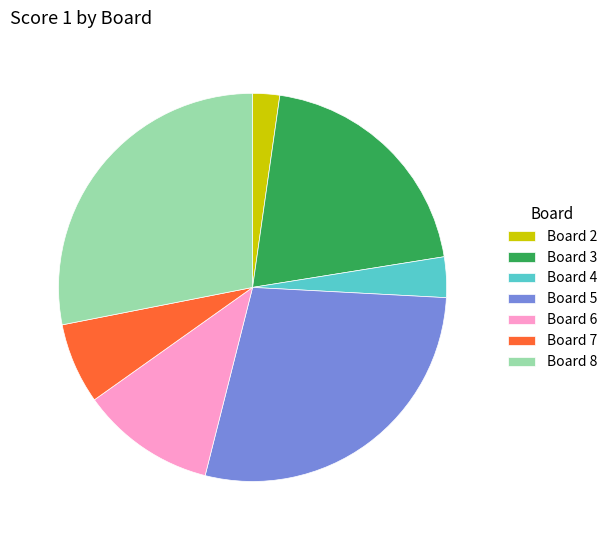

Is there any slice that represents more than half of the pie?

No